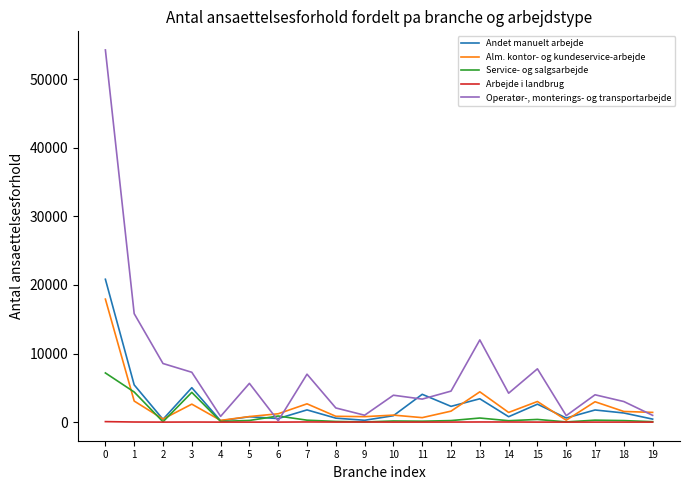

The value of Arbejde i landbrug at 10 is 0. True or false?

True